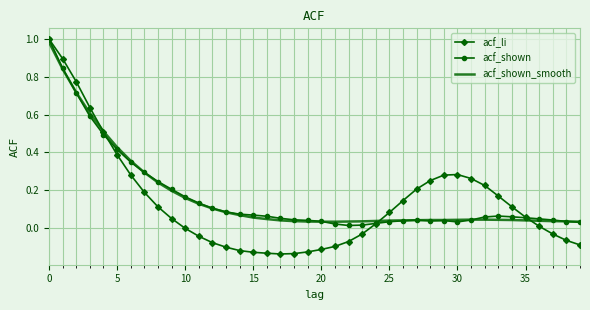

What is the sum of all acf_shown_smooth values?

6.7